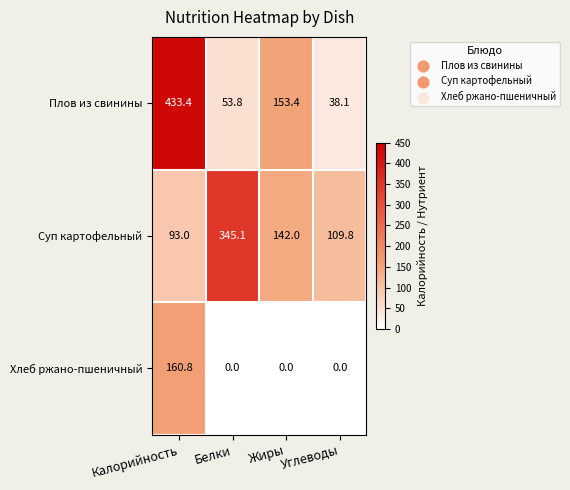

Is it true that Хлеб ржано-пшеничный equals 160.8 at Калорийность?

True